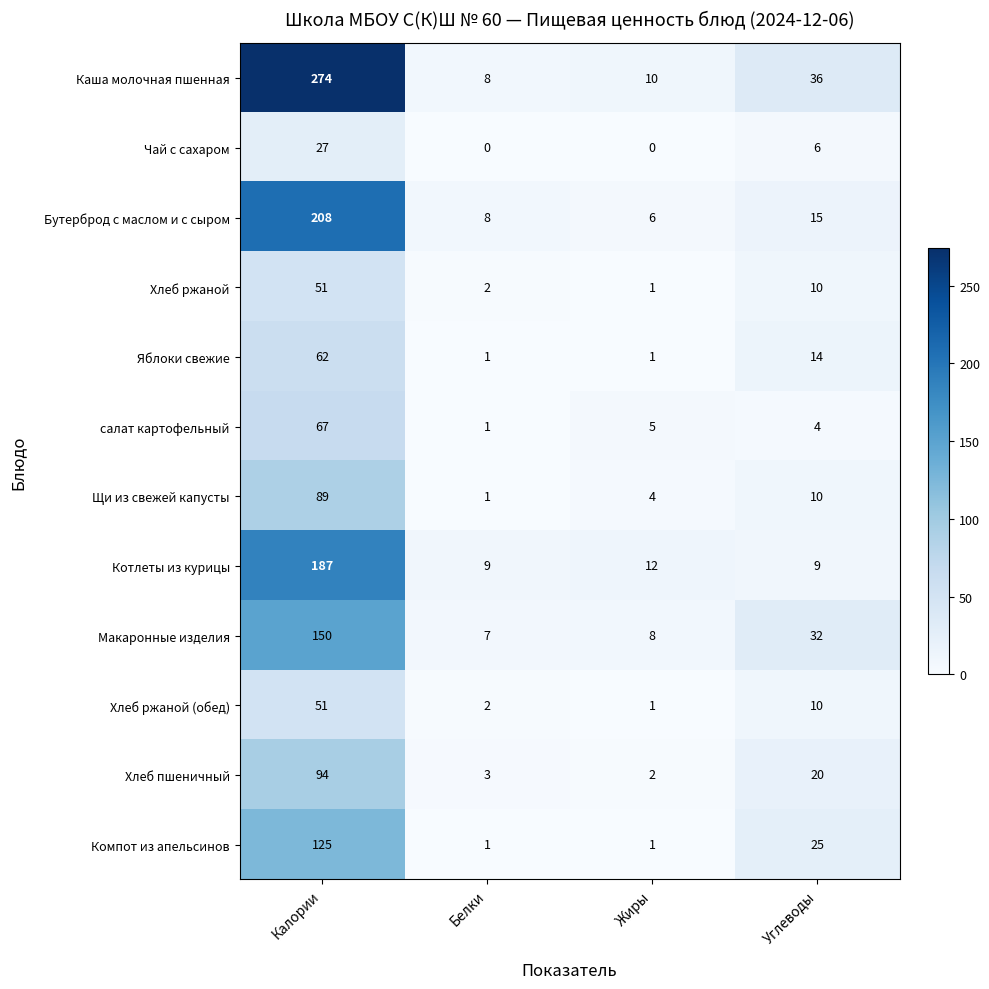

What is the sum of the Компот из апельсинов values at Углеводы and Жиры?

26